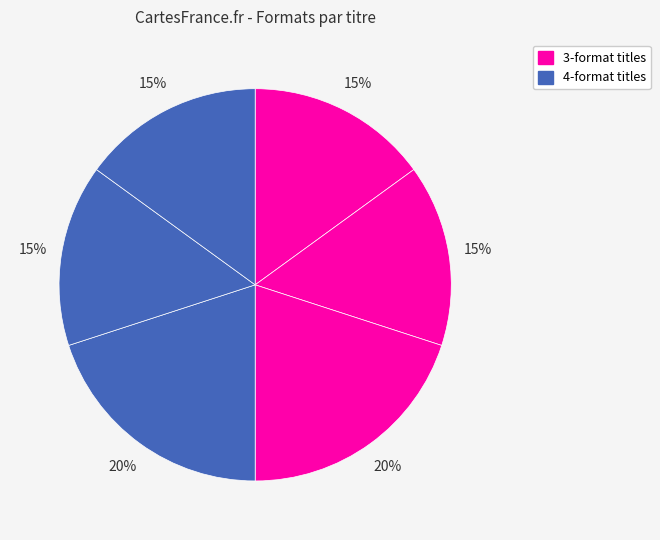

How many slices are in this pie chart?

6